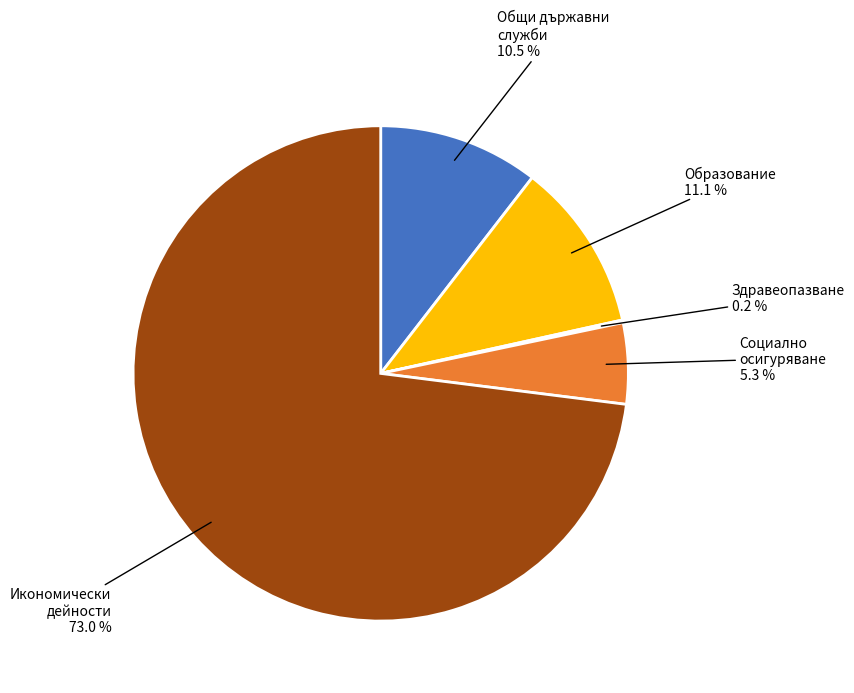

Is there a majority slice in this chart?

Yes